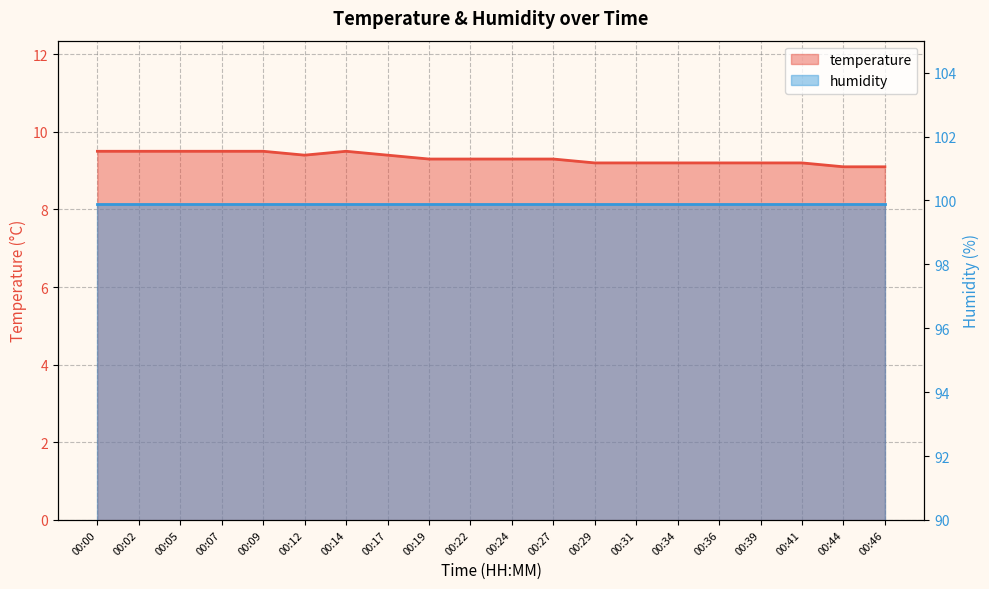

Rank the categories by value from lowest to highest.

00:44, 00:46, 00:29, 00:31, 00:34, 00:36, 00:39, 00:41, 00:19, 00:22, 00:24, 00:27, 00:12, 00:17, 00:00, 00:02, 00:05, 00:07, 00:09, 00:14